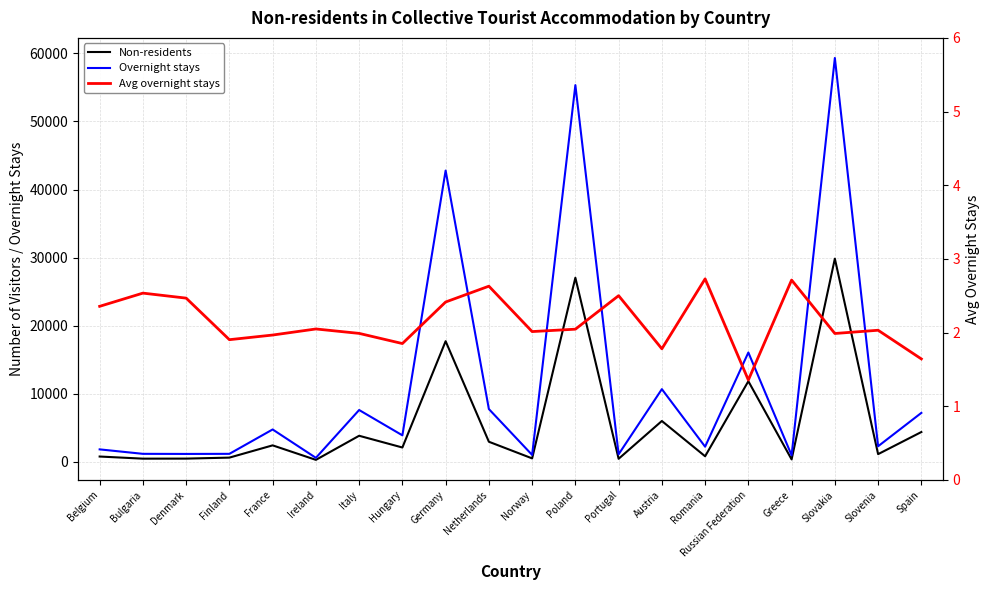

What is the difference between the Non-residents values at Austria and Bulgaria?

5534.0